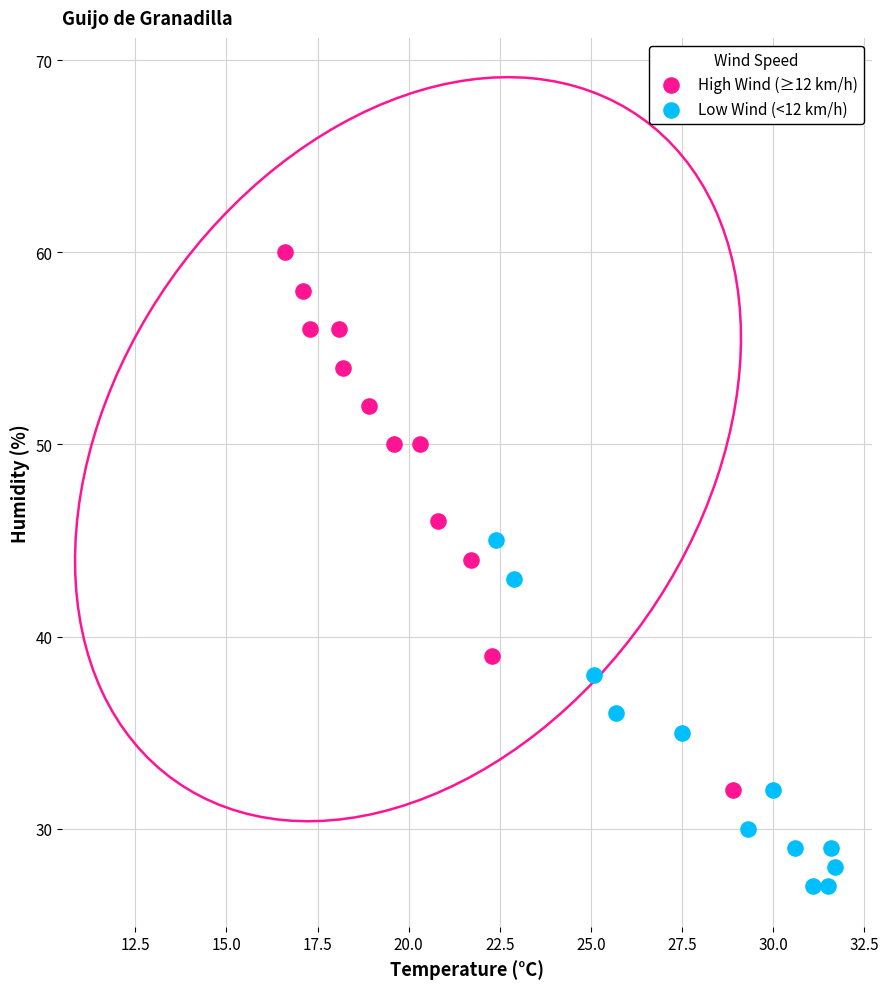

Which series contains the highest Y value?

High Wind (≥12 km/h)